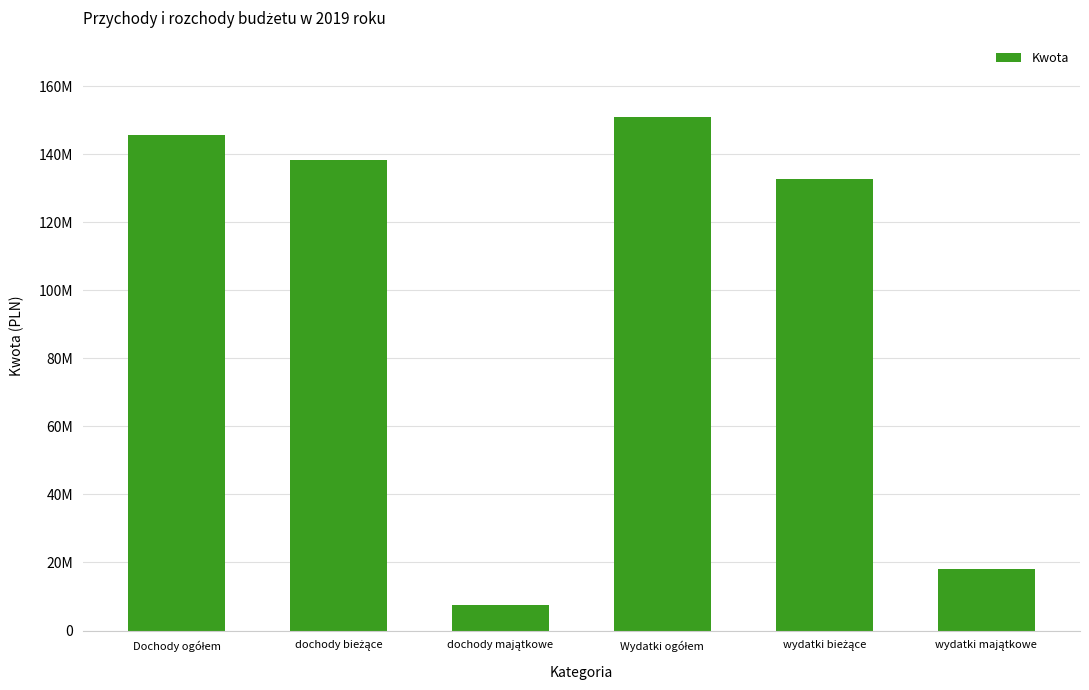

Does the chart contain stacked bars?

No